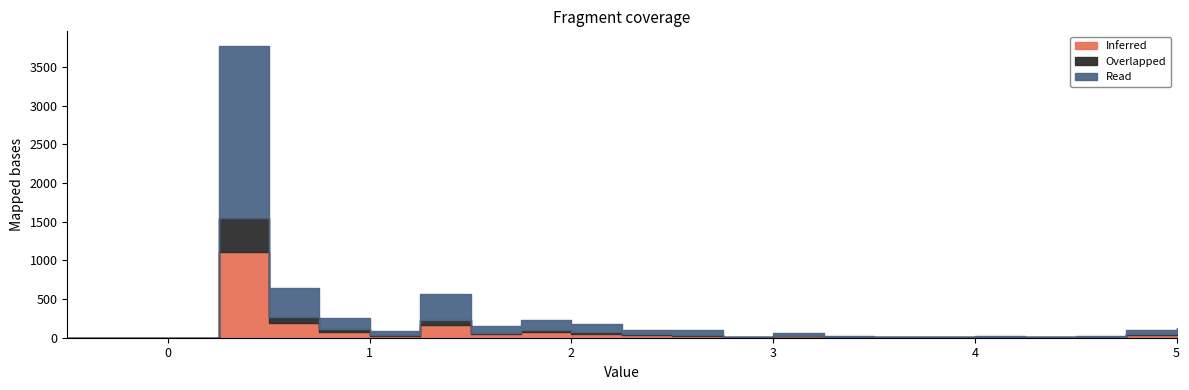

Rank the categories by Overlapped value from highest to lowest.

0.25, 0.5, 1.25, 0.75, 1.75, 2.0, 1.5, 5.0, 2.25, 4.75, 2.5, 1.0, 3.0, 3.25, 4.0, 4.5, 2.75, 3.5, 3.75, 4.25, -0.5, 0.0